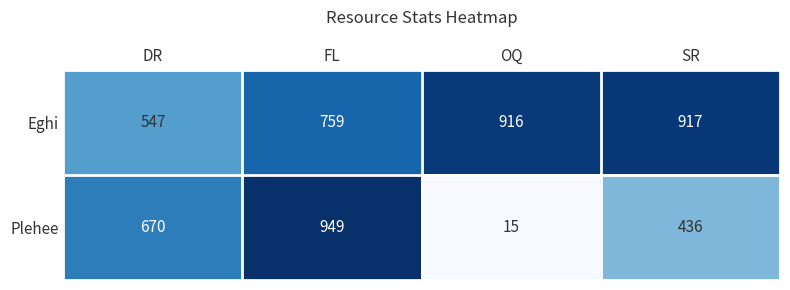

Rank the categories by Plehee value from lowest to highest.

OQ, SR, DR, FL